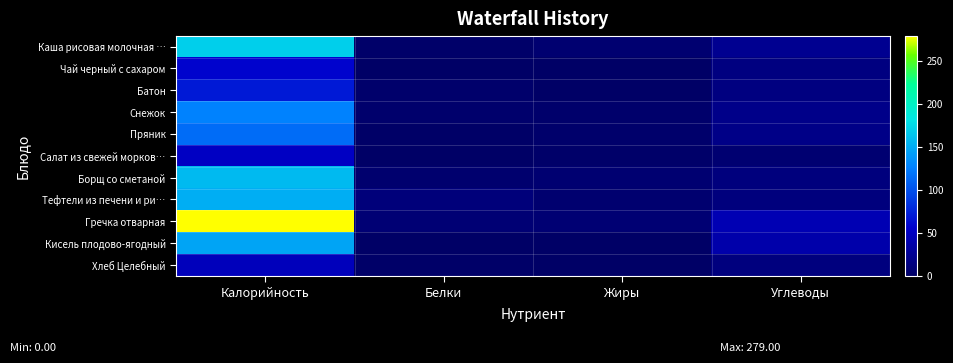

How many data points does each series have?

4